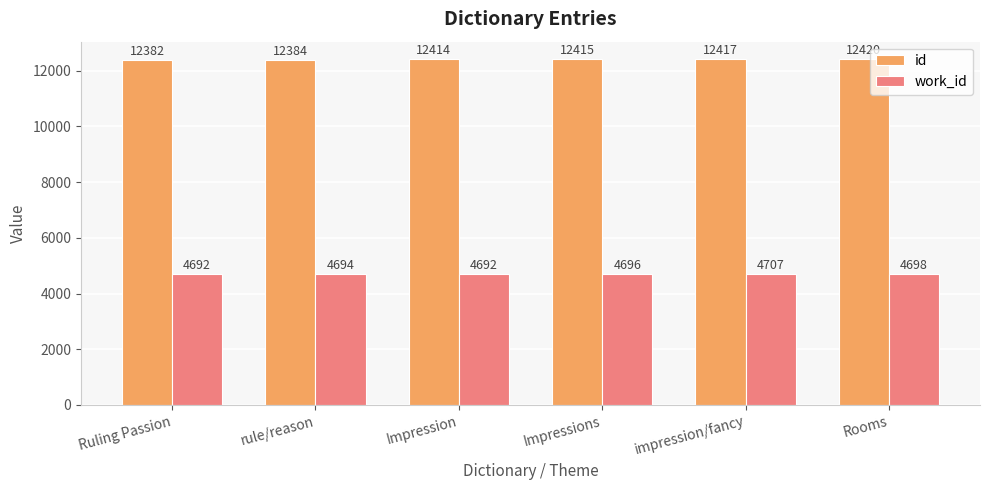

Where is work_id nearest to the value 4699?

Rooms